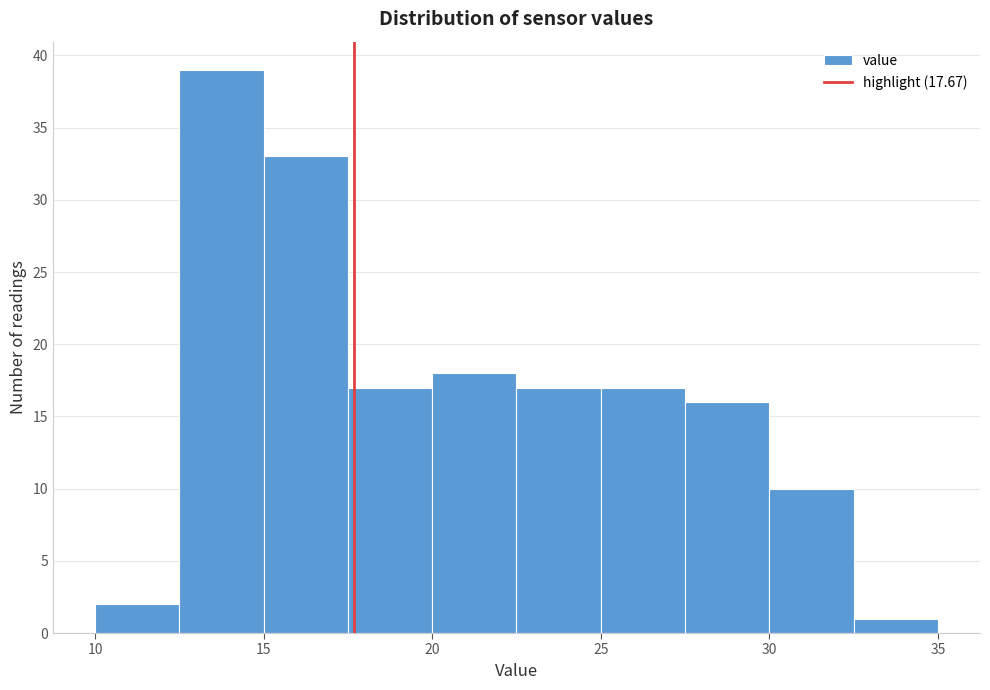

Which range on the x-axis has the tallest bar?

12.5 to 15.0